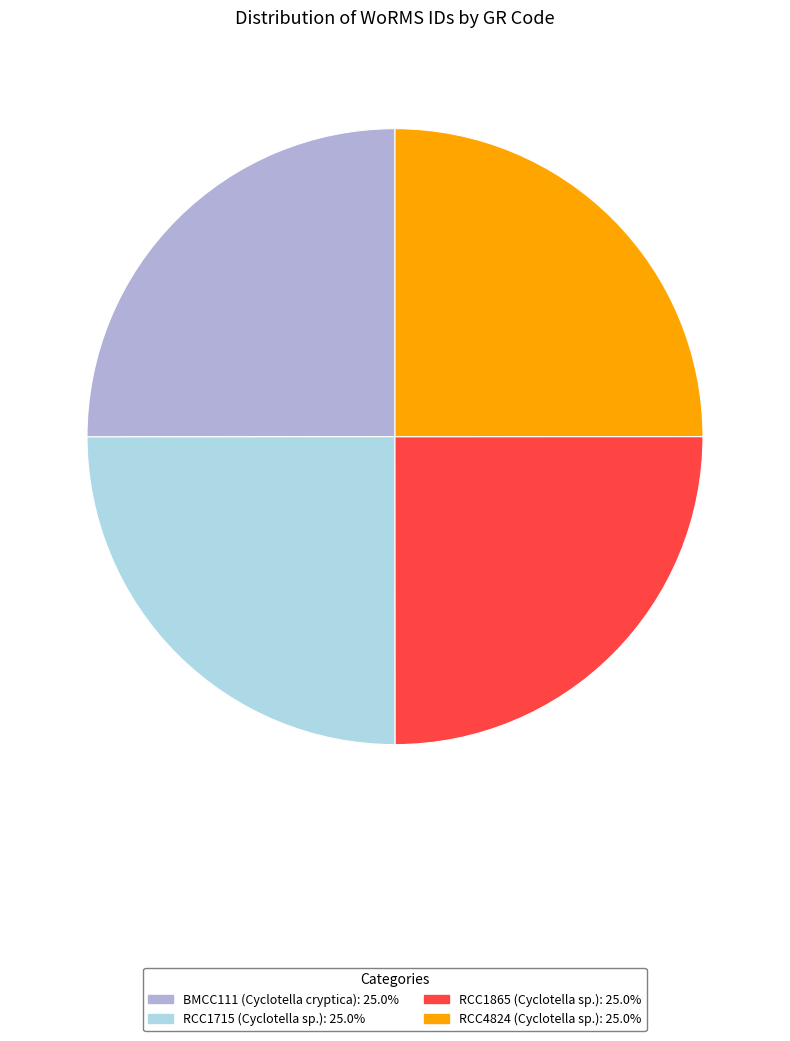

Does RCC1715 (Cyclotella sp.) represent more than half of the total?

No